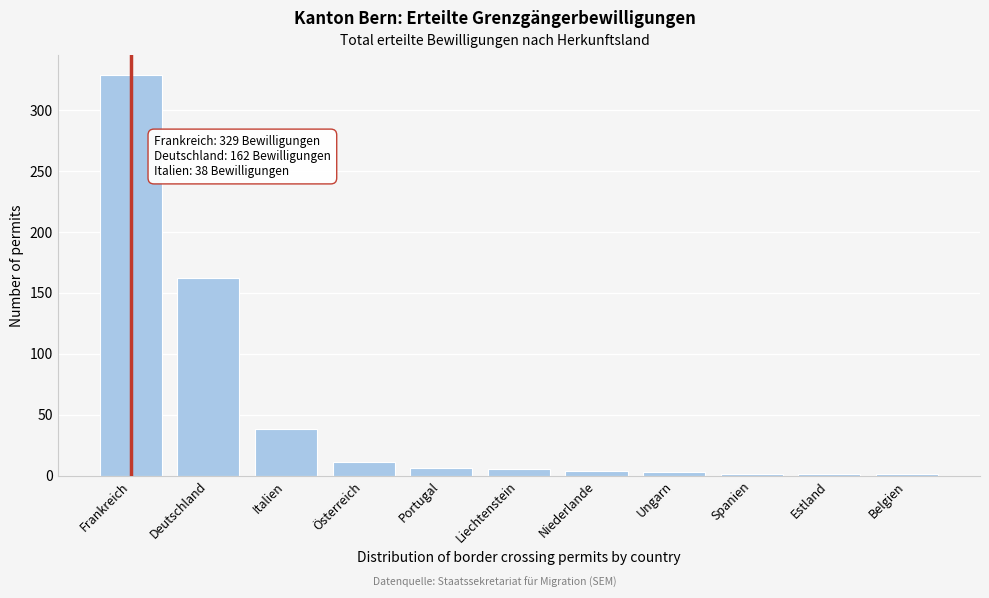

What is the sum of the values at Italien and Deutschland?

200